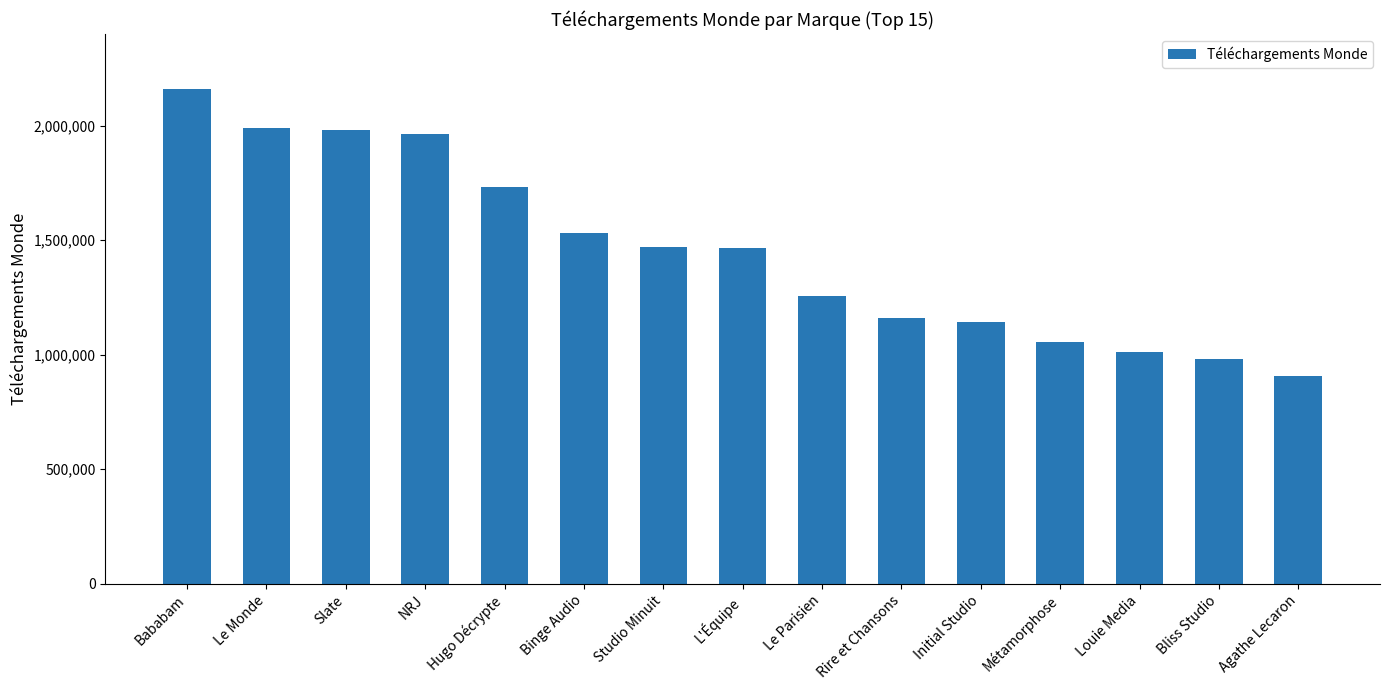

What position from the left is Bliss Studio?

14